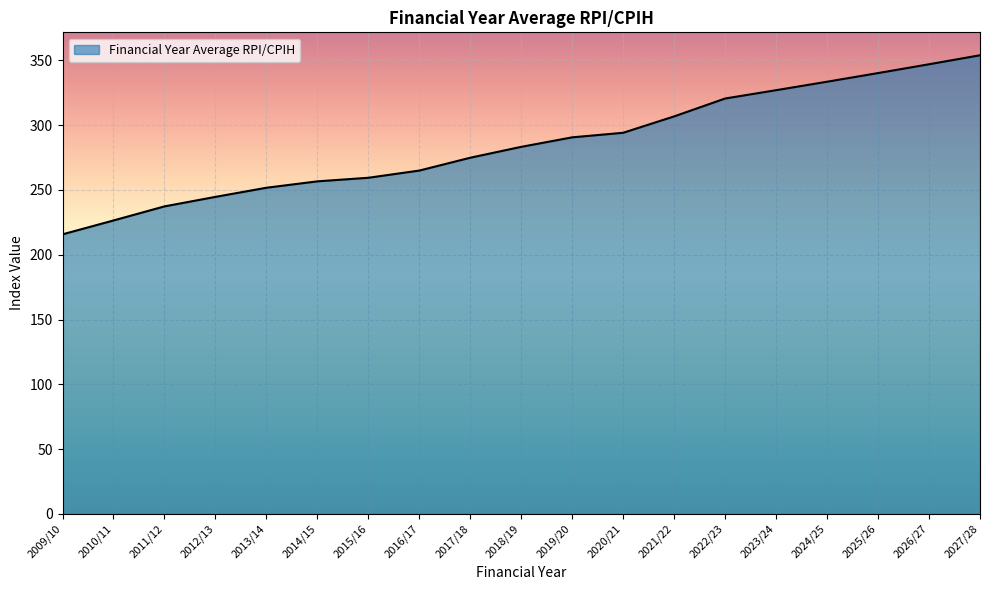

What is the difference between the second highest and minimum values?

131.3